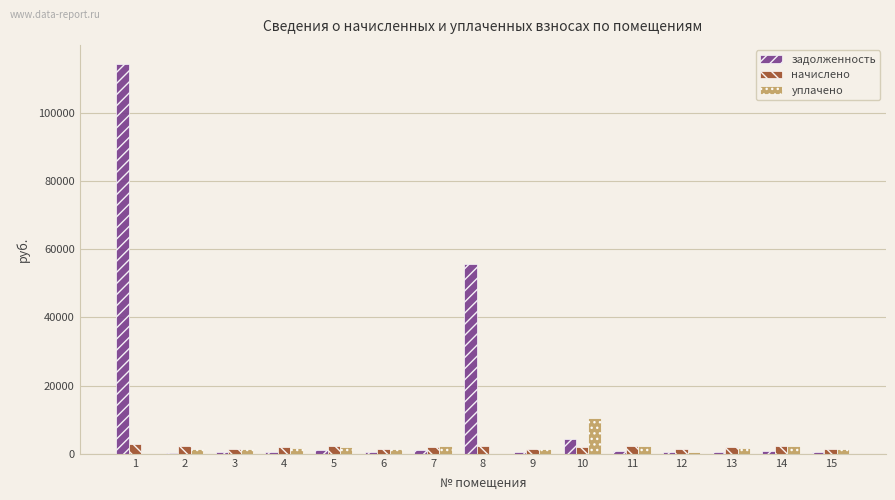

At which category does the chart reach its peak across all series?

1